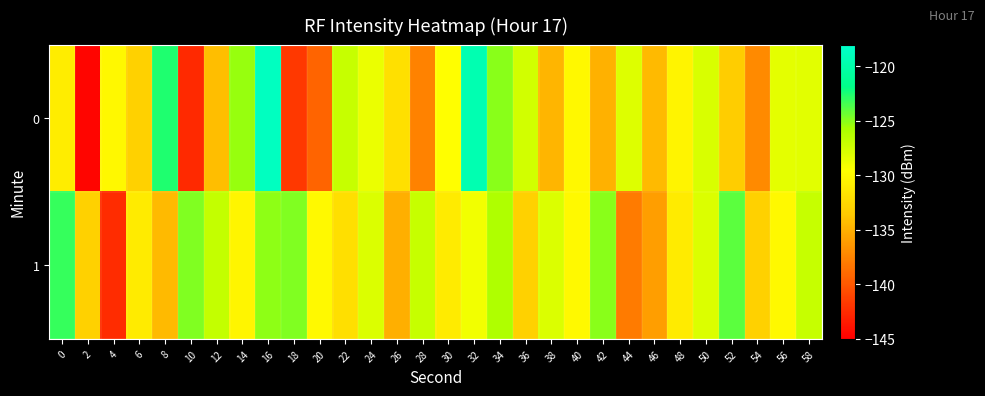

What is the greatest value displayed?

-118.7